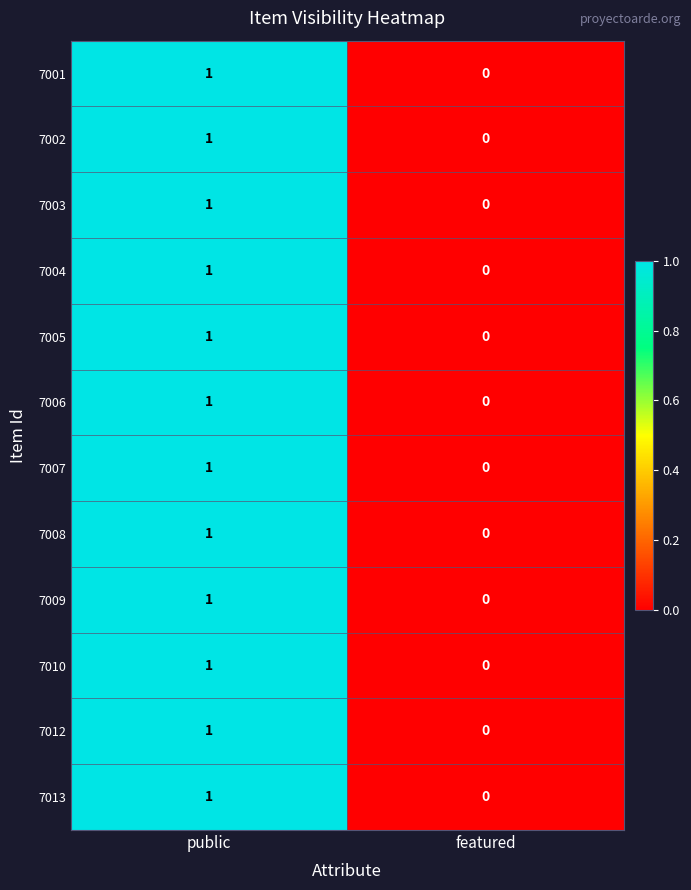

Which category has the lowest value in the 7002 series?

featured